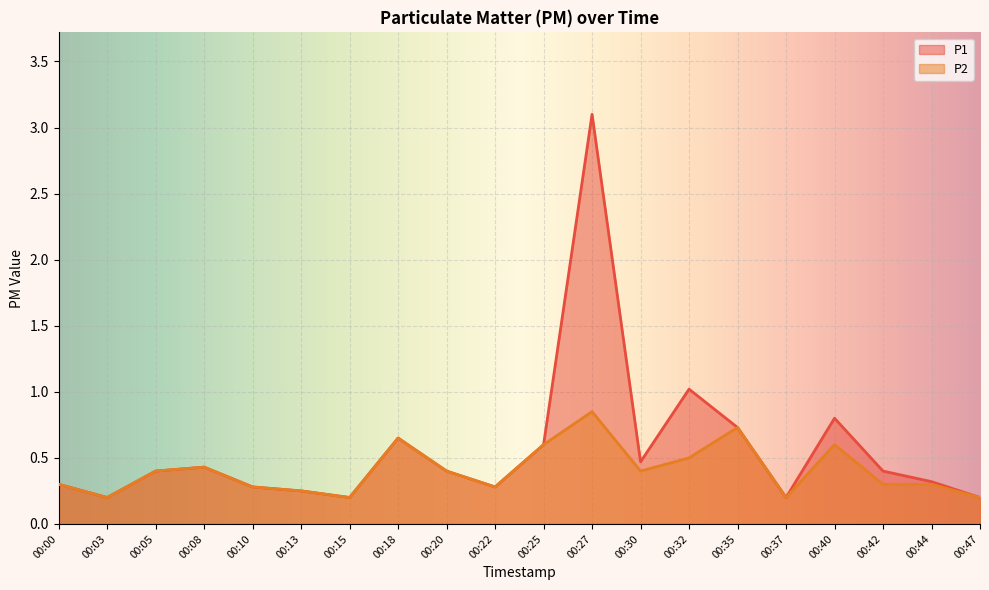

Which series has the widest spread of values?

P1